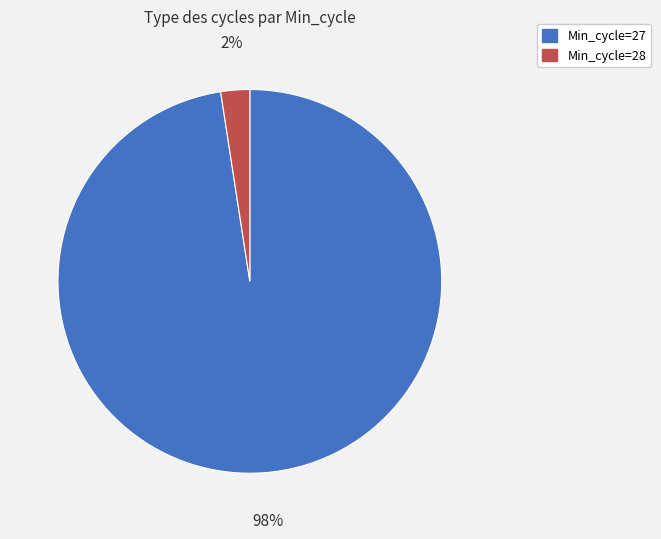

Combined, do Min_cycle=28 and Min_cycle=27 account for over 50%?

Yes